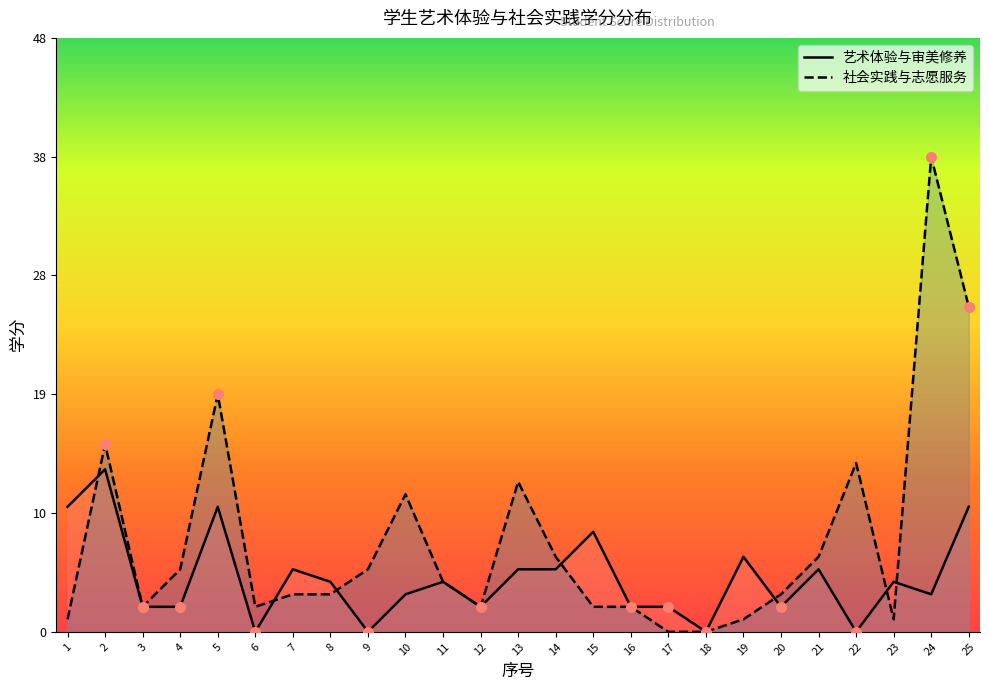

Reading left to right, list all the values displayed in this chart.

艺术体验与审美修养: 1=10.0	2=13.0	3=2.0	4=2.0	5=10.0	6=0.0	7=5.0	8=4.0	9=0.0	10=3.0	11=4.0	12=2.0	13=5.0	14=5.0	15=8.0	16=2.0	17=2.0	18=0.0	19=6.0	20=2.0	21=5.0	22=0.0	23=4.0	24=3.0	25=10.0
社会实践与志愿服务: 1=1.0	2=15.0	3=2.0	4=5.0	5=19.0	6=2.0	7=3.0	8=3.0	9=5.0	10=11.0	11=4.0	12=2.0	13=12.0	14=6.0	15=2.0	16=2.0	17=0.0	18=0.0	19=1.0	20=3.0	21=6.0	22=13.5	23=1.0	24=38.0	25=26.0